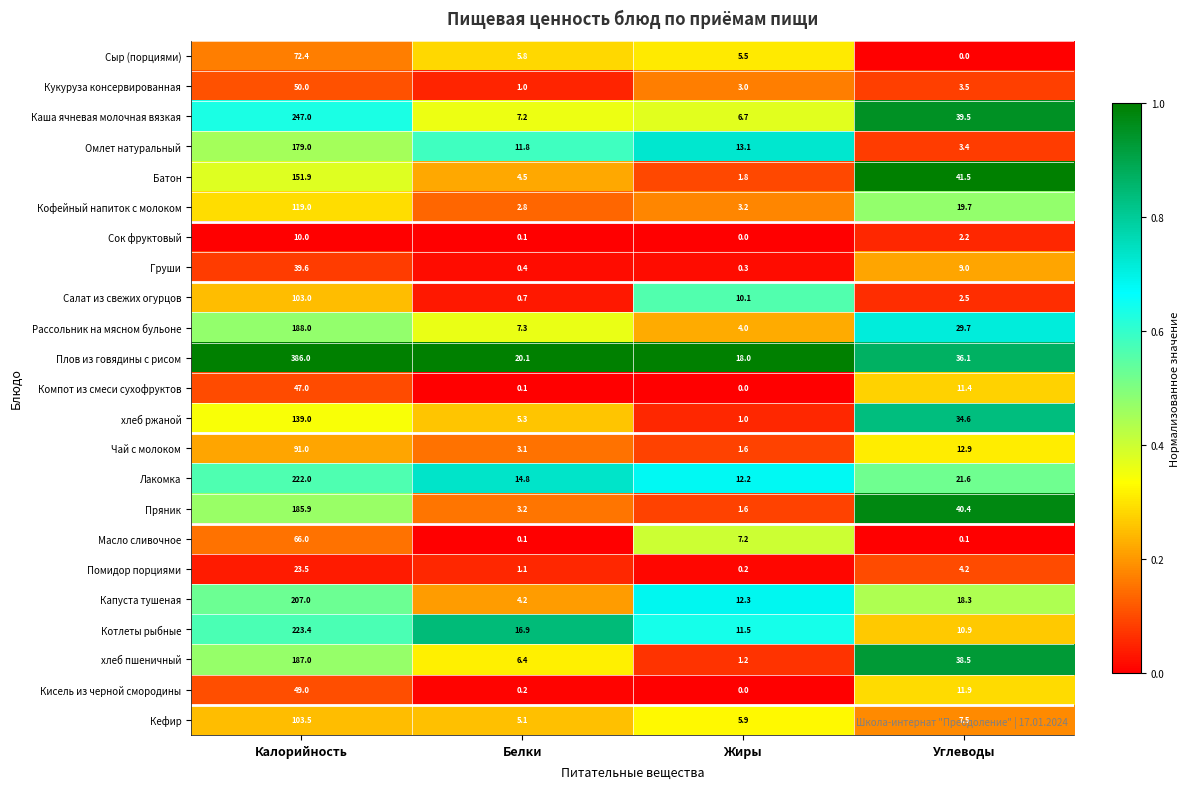

At which label does Каша ячневая молочная вязкая first exceed 39?

Калорийность